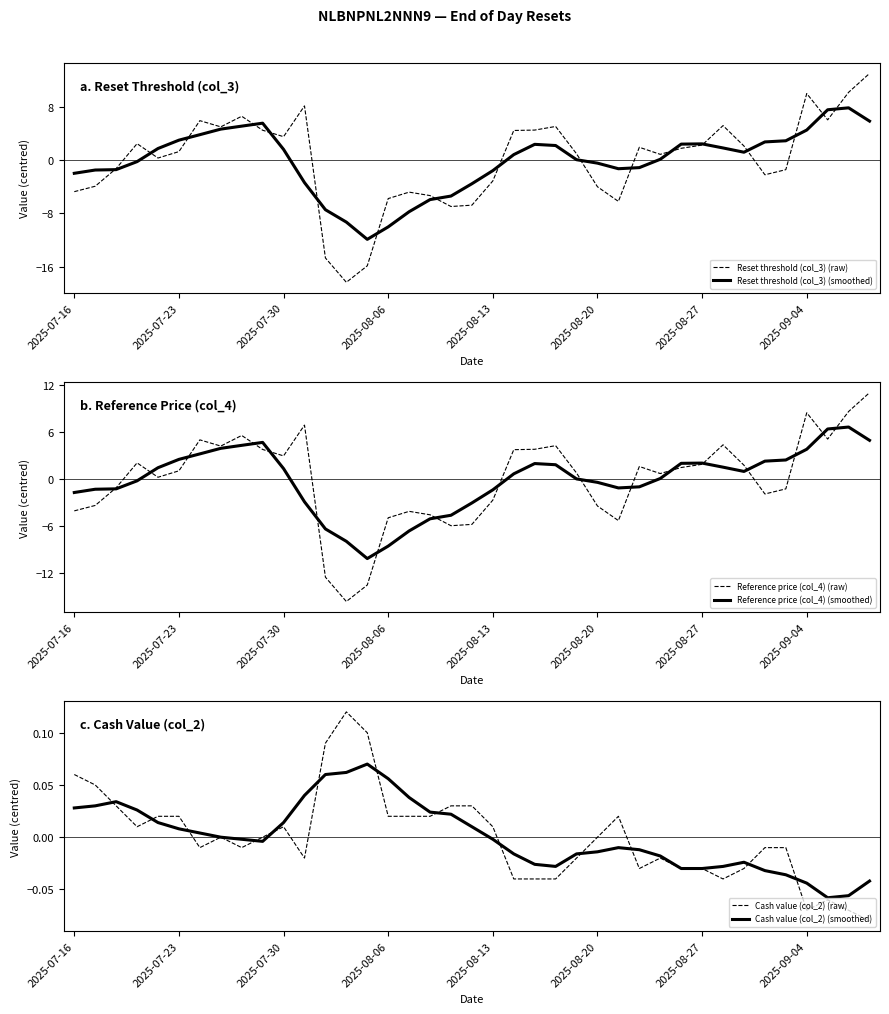

At how many categories does at least one series exceed -4?

39